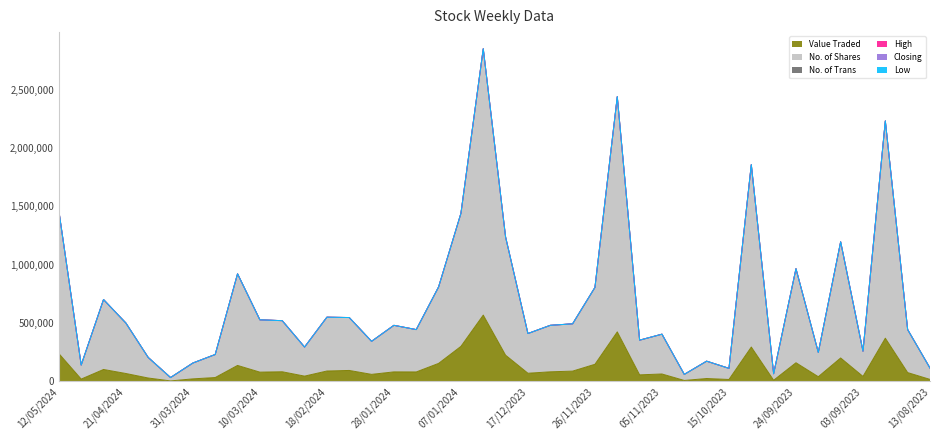

Reading left to right, extract all data points from this chart.

Value Traded: 12/05/2024=239053.0	05/05/2024=20513.0	28/04/2024=102778.0	21/04/2024=68383.0	14/04/2024=29654.0	07/04/2024=4878.0	31/03/2024=22373.0	24/03/2024=33691.0	17/03/2024=137439.0	10/03/2024=79989.0	03/03/2024=83162.0	25/02/2024=45876.0	18/02/2024=89604.0	11/02/2024=94509.0	04/02/2024=60945.0	28/01/2024=82161.0	21/01/2024=81646.0	14/01/2024=154830.0	07/01/2024=300568.0	31/12/2023=568485.0	24/12/2023=225108.0	17/12/2023=70544.0	10/12/2023=82750.0	03/12/2023=88712.0	26/11/2023=147183.0	19/11/2023=424834.0	12/11/2023=56792.0	05/11/2023=64089.0	29/10/2023=8814.0	22/10/2023=25312.0	15/10/2023=17130.0	08/10/2023=294966.0	01/10/2023=10578.0	24/09/2023=160448.0	17/09/2023=40866.0	10/09/2023=201310.0	03/09/2023=43267.0	27/08/2023=370671.0	20/08/2023=76124.0	13/08/2023=17765.0
No. of Shares: 12/05/2024=1221299.0	05/05/2024=120316.0	28/04/2024=598575.0	21/04/2024=431945.0	14/04/2024=175892.0	07/04/2024=28692.0	31/03/2024=135542.0	24/03/2024=197276.0	17/03/2024=784371.0	10/03/2024=447753.0	03/03/2024=437508.0	25/02/2024=248619.0	18/02/2024=460610.0	11/02/2024=452878.0	04/02/2024=282722.0	28/01/2024=398493.0	21/01/2024=362330.0	14/01/2024=654375.0	07/01/2024=1138754.0	31/12/2023=2280289.0	24/12/2023=1011317.0	17/12/2023=339937.0	10/12/2023=397877.0	03/12/2023=404923.0	26/11/2023=657916.0	19/11/2023=2013584.0	12/11/2023=296779.0	05/11/2023=340736.0	29/10/2023=51835.0	22/10/2023=148453.0	15/10/2023=95058.0	08/10/2023=1561620.0	01/10/2023=55592.0	24/09/2023=805099.0	17/09/2023=207636.0	10/09/2023=994205.0	03/09/2023=216126.0	27/08/2023=1860228.0	20/08/2023=367954.0	13/08/2023=96847.0
No. of Trans: 12/05/2024=407.0	05/05/2024=94.0	28/04/2024=241.0	21/04/2024=189.0	14/04/2024=80.0	07/04/2024=16.0	31/03/2024=78.0	24/03/2024=81.0	17/03/2024=236.0	10/03/2024=198.0	03/03/2024=136.0	25/02/2024=135.0	18/02/2024=212.0	11/02/2024=215.0	04/02/2024=143.0	28/01/2024=209.0	21/01/2024=236.0	14/01/2024=290.0	07/01/2024=352.0	31/12/2023=629.0	24/12/2023=317.0	17/12/2023=131.0	10/12/2023=188.0	03/12/2023=201.0	26/11/2023=253.0	19/11/2023=592.0	12/11/2023=237.0	05/11/2023=198.0	29/10/2023=75.0	22/10/2023=79.0	15/10/2023=80.0	08/10/2023=173.0	01/10/2023=52.0	24/09/2023=115.0	17/09/2023=143.0	10/09/2023=361.0	03/09/2023=157.0	27/08/2023=430.0	20/08/2023=258.0	13/08/2023=131.0
High: 12/05/2024=0.2	05/05/2024=0.2	28/04/2024=0.2	21/04/2024=0.2	14/04/2024=0.2	07/04/2024=0.2	31/03/2024=0.2	24/03/2024=0.2	17/03/2024=0.2	10/03/2024=0.2	03/03/2024=0.2	25/02/2024=0.2	18/02/2024=0.2	11/02/2024=0.2	04/02/2024=0.2	28/01/2024=0.2	21/01/2024=0.2	14/01/2024=0.2	07/01/2024=0.3	31/12/2023=0.3	24/12/2023=0.2	17/12/2023=0.2	10/12/2023=0.2	03/12/2023=0.2	26/11/2023=0.2	19/11/2023=0.2	12/11/2023=0.2	05/11/2023=0.2	29/10/2023=0.2	22/10/2023=0.2	15/10/2023=0.2	08/10/2023=0.2	01/10/2023=0.2	24/09/2023=0.2	17/09/2023=0.2	10/09/2023=0.2	03/09/2023=0.2	27/08/2023=0.2	20/08/2023=0.2	13/08/2023=0.2
Closing: 12/05/2024=0.2	05/05/2024=0.2	28/04/2024=0.2	21/04/2024=0.2	14/04/2024=0.2	07/04/2024=0.2	31/03/2024=0.2	24/03/2024=0.2	17/03/2024=0.2	10/03/2024=0.2	03/03/2024=0.2	25/02/2024=0.2	18/02/2024=0.2	11/02/2024=0.2	04/02/2024=0.2	28/01/2024=0.2	21/01/2024=0.2	14/01/2024=0.2	07/01/2024=0.2	31/12/2023=0.3	24/12/2023=0.2	17/12/2023=0.2	10/12/2023=0.2	03/12/2023=0.2	26/11/2023=0.2	19/11/2023=0.2	12/11/2023=0.2	05/11/2023=0.2	29/10/2023=0.2	22/10/2023=0.2	15/10/2023=0.2	08/10/2023=0.2	01/10/2023=0.2	24/09/2023=0.2	17/09/2023=0.2	10/09/2023=0.2	03/09/2023=0.2	27/08/2023=0.2	20/08/2023=0.2	13/08/2023=0.2
Low: 12/05/2024=0.2	05/05/2024=0.2	28/04/2024=0.2	21/04/2024=0.1	14/04/2024=0.2	07/04/2024=0.2	31/03/2024=0.2	24/03/2024=0.2	17/03/2024=0.2	10/03/2024=0.2	03/03/2024=0.2	25/02/2024=0.2	18/02/2024=0.2	11/02/2024=0.2	04/02/2024=0.2	28/01/2024=0.2	21/01/2024=0.2	14/01/2024=0.2	07/01/2024=0.2	31/12/2023=0.2	24/12/2023=0.2	17/12/2023=0.2	10/12/2023=0.2	03/12/2023=0.2	26/11/2023=0.2	19/11/2023=0.2	12/11/2023=0.2	05/11/2023=0.2	29/10/2023=0.2	22/10/2023=0.2	15/10/2023=0.2	08/10/2023=0.2	01/10/2023=0.2	24/09/2023=0.2	17/09/2023=0.2	10/09/2023=0.2	03/09/2023=0.2	27/08/2023=0.2	20/08/2023=0.2	13/08/2023=0.2